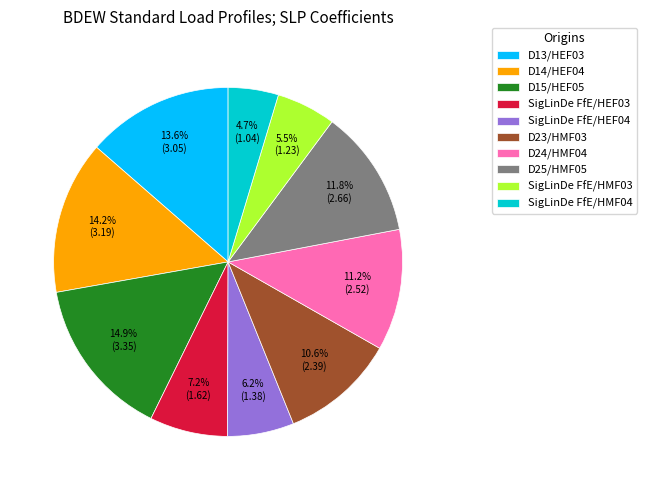

To the nearest percent, what is the average slice percentage?

10%